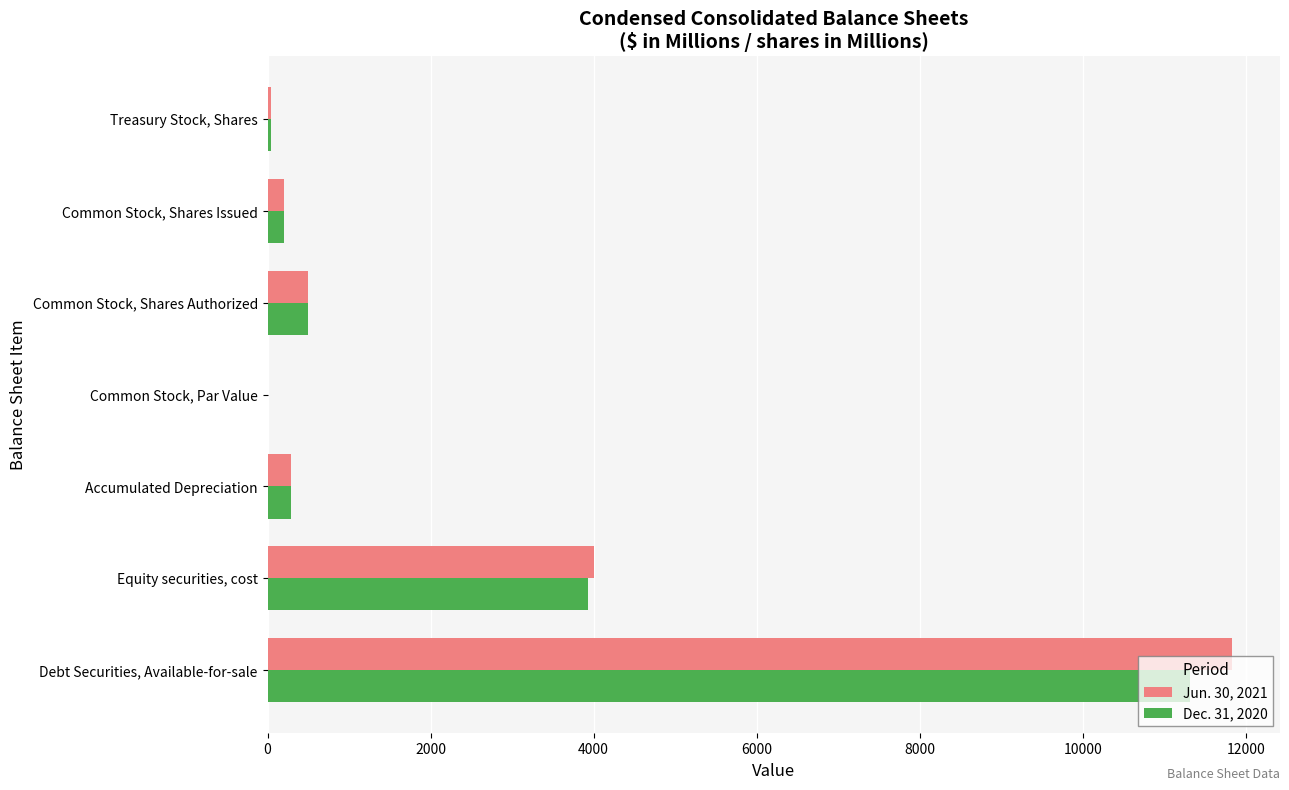

How many distinct data groups are displayed?

2